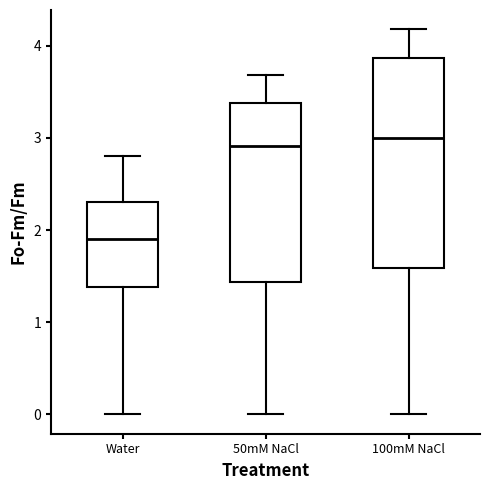

Reading left to right, read every box against the y-axis: the position of its median line, the range the box covers, and the ends of its whiskers. The values are not printed on the chart, so give them approximately, as read against the axis.

Water: median 1.9, box 1.4 to 2.3, whiskers 0.0 to 2.8
50mM NaCl: median 2.9, box 1.4 to 3.4, whiskers 0.0 to 3.7
100mM NaCl: median 3.0, box 1.6 to 3.9, whiskers 0.0 to 4.2